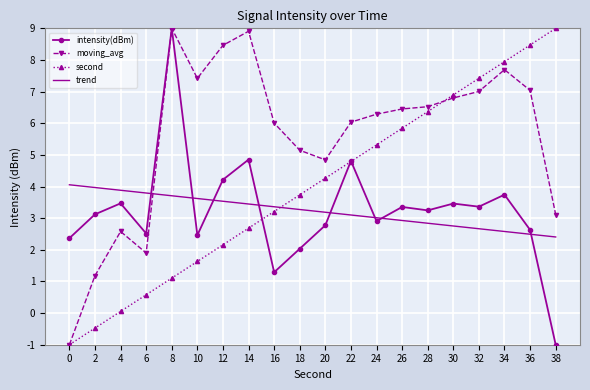

Is the value of second at 0 greater than the value of trend at 16?

No